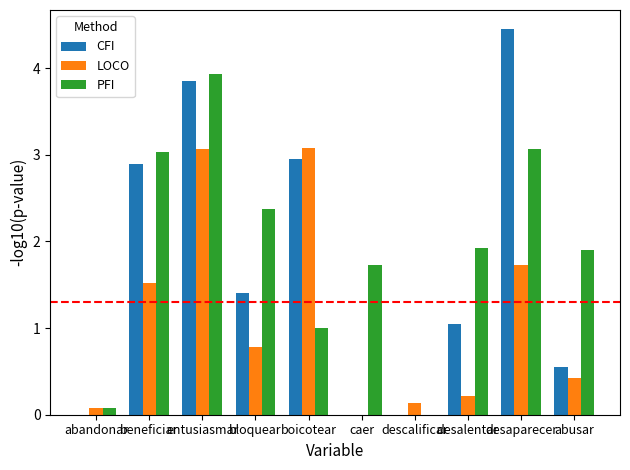

Which category has the highest value in the PFI series?

entusiasmar